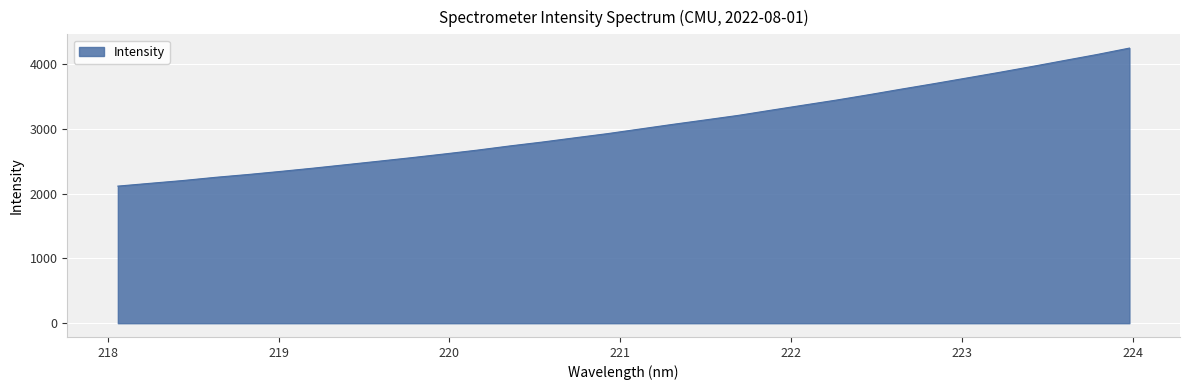

What is the smallest value displayed?

2117.0